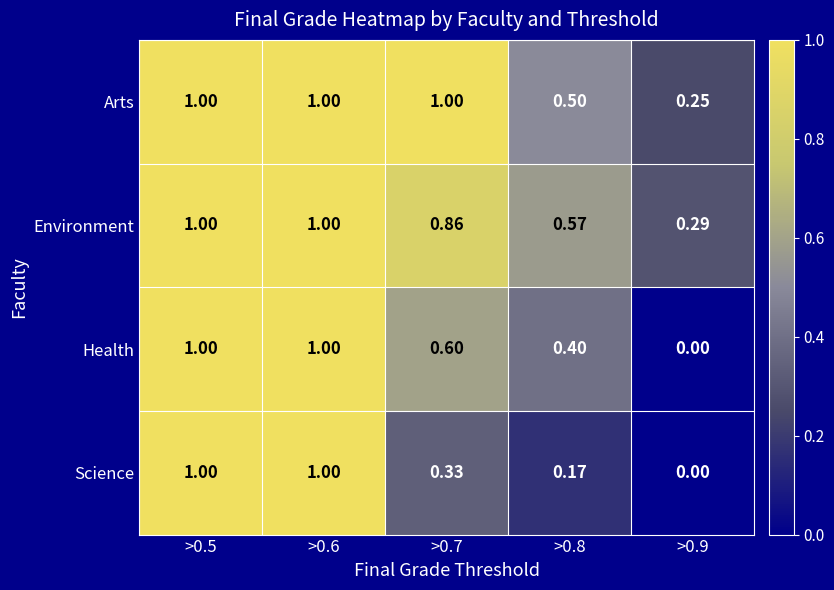

Which series has the largest total across all categories?

Arts